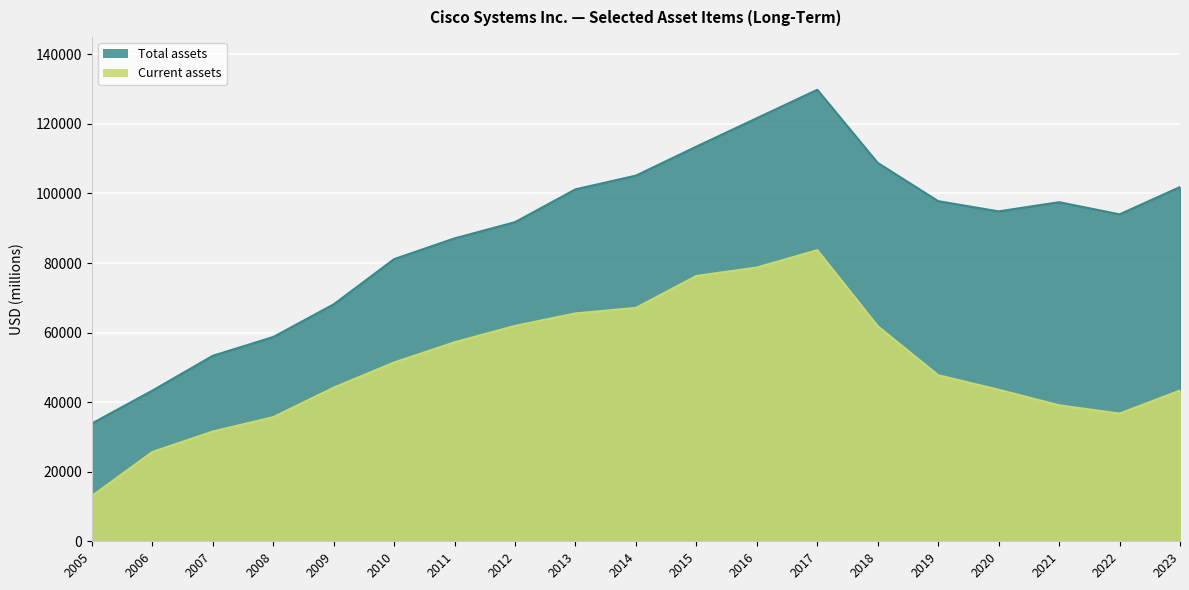

Which series changed the most between 2011 and 2015?

Total assets